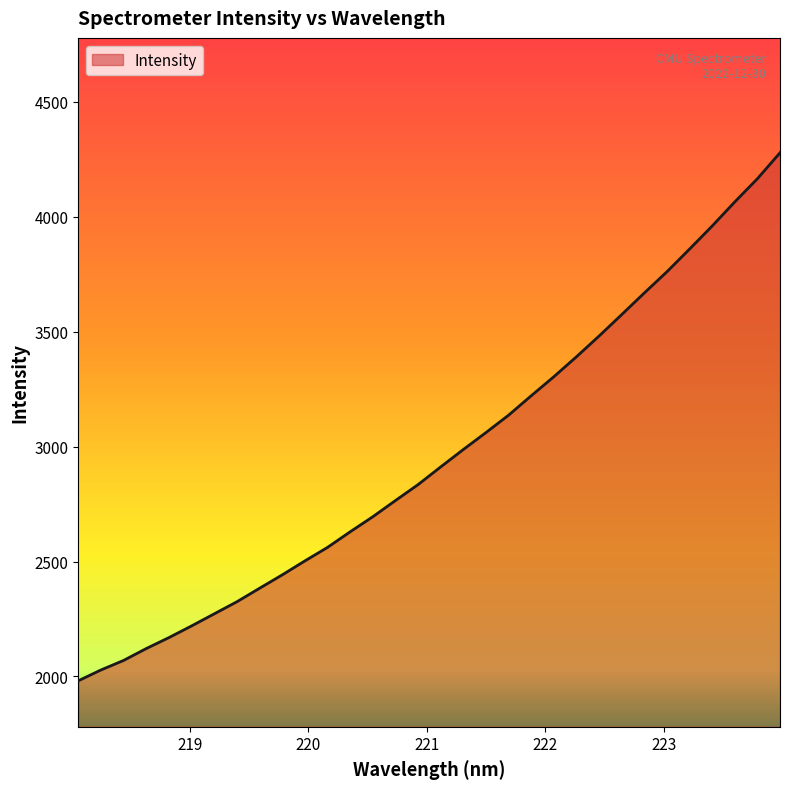

What is the minimum value shown in the chart?

1980.8